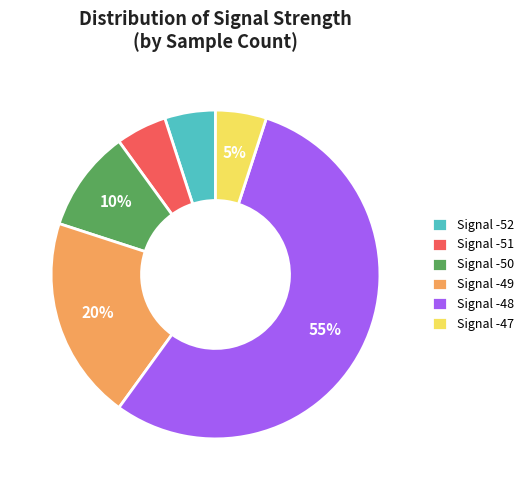

To the nearest percent, what portion does Signal -51 represent?

5%